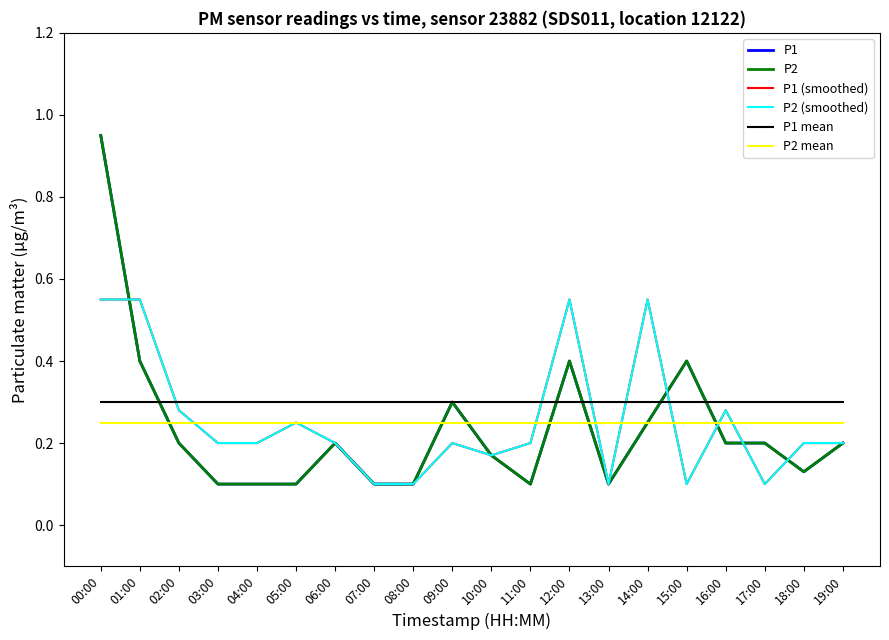

Rank the series by their maximum value, from highest to lowest.

P1, P2, P1 (smoothed), P2 (smoothed), P1 mean, P2 mean